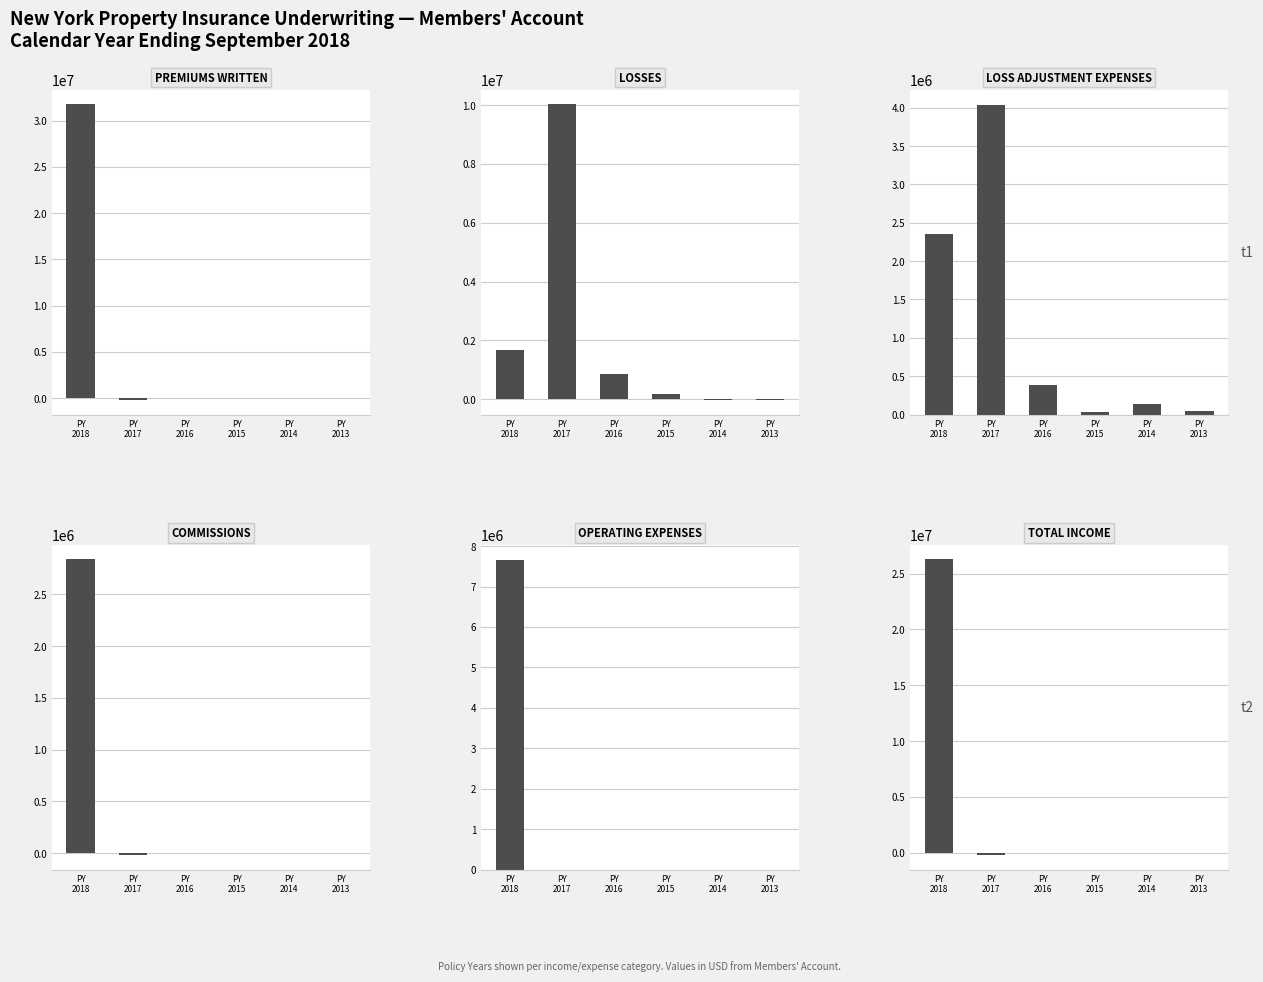

What is the approximate value of LOSS ADJUSTMENT EXPENSES at PY
2014?

131644